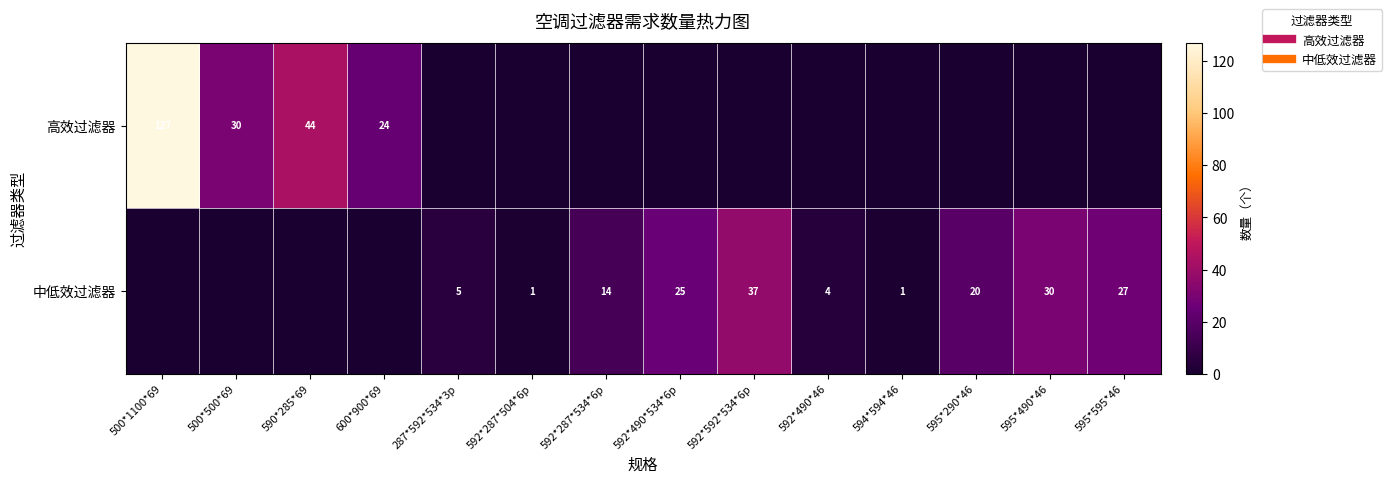

Where is 高效过滤器 nearest to the value 63?

590*285*69